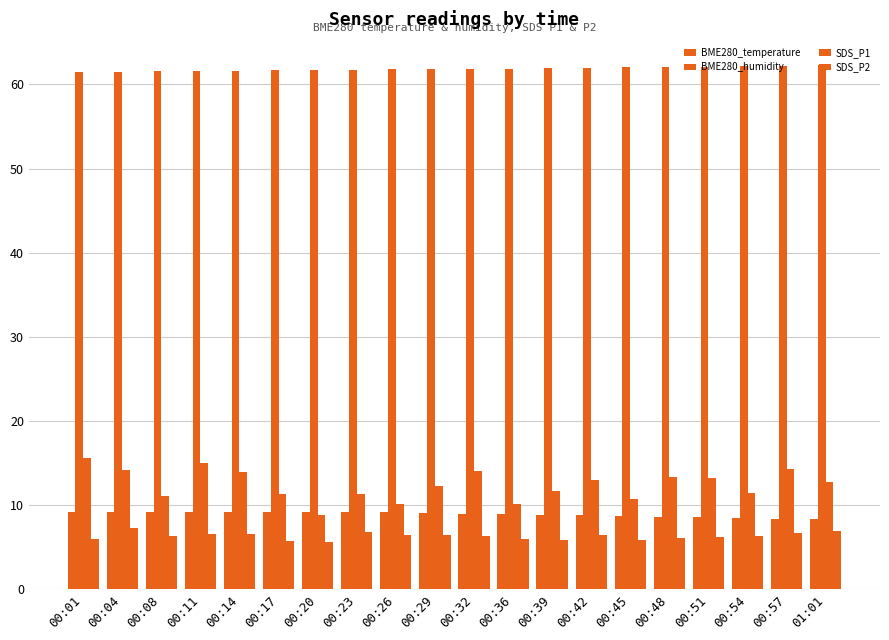

How many data points does each series have?

20